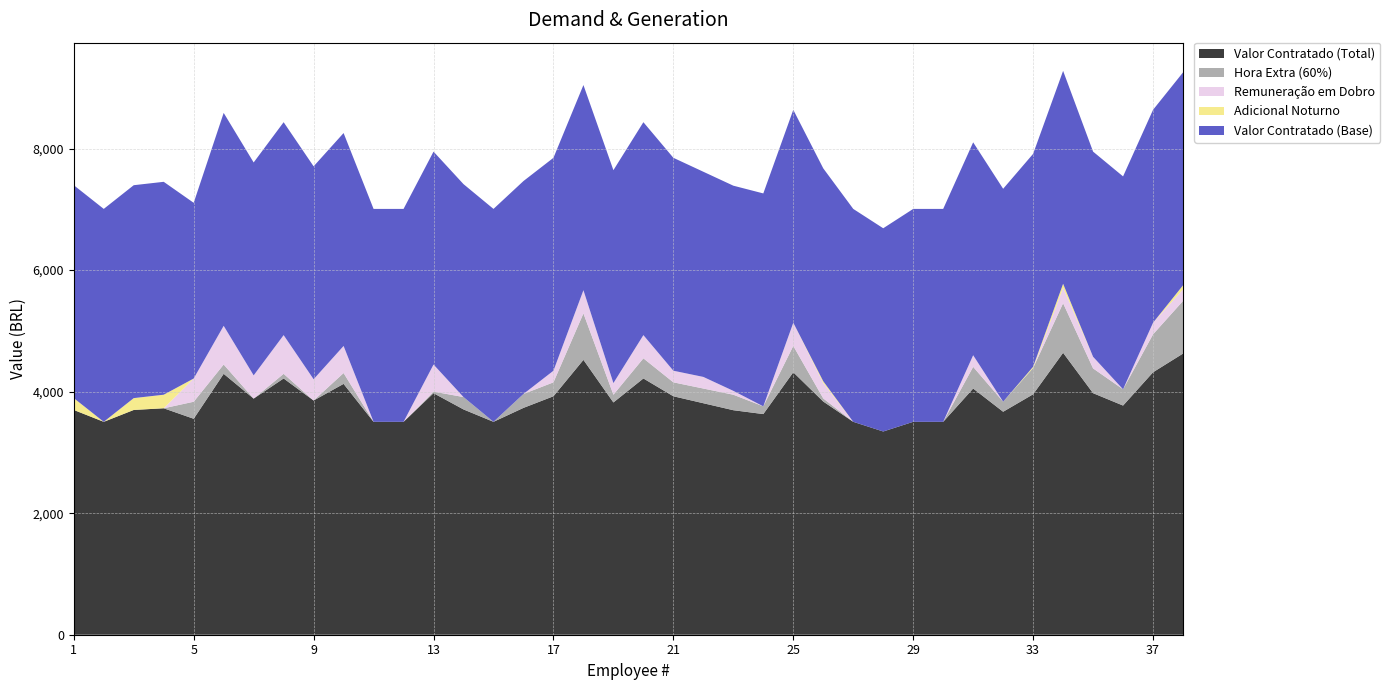

Reading right to left, extract all data points from this chart.

Valor Contratado (Total): 38=4626.8	37=4319.1	36=3771.2	35=3975.1	34=4639.6	33=3956.8	32=3669.3	31=4051.5	30=3503.7	29=3503.7	28=3344.4	27=3503.7	26=3837.3	25=4319.1	24=3631.1	23=3694.8	22=3809.4	21=3924.1	20=4217.1	19=3822.4	18=4522.9	17=3924.1	16=3733.0	15=3503.7	14=3707.5	13=3975.1	12=3503.7	11=3503.7	10=4128.0	9=3854.0	8=4217.1	7=3885.9	6=4293.6	5=3553.8	4=3726.6	3=3698.8	2=3503.7	1=3698.8
Hora Extra (60%): 38=866.4	37=624.3	36=267.6	35=407.7	34=815.4	33=433.2	32=165.6	31=356.7	30=0.0	29=0.0	28=0.0	27=0.0	26=51.0	25=433.2	24=127.4	23=254.8	22=242.1	21=229.3	20=331.3	19=127.4	18=764.4	17=229.3	16=229.3	15=0.0	14=203.8	13=25.5	12=0.0	11=0.0	10=178.4	9=0.0	8=76.4	7=0.0	6=152.9	5=280.3	4=0.0	3=0.0	2=0.0	1=0.0
Remuneração em Dobro: 38=191.1	37=191.1	36=0.0	35=191.1	34=254.8	33=0.0	32=0.0	31=191.1	30=0.0	29=0.0	28=0.0	27=0.0	26=254.8	25=382.2	24=0.0	23=63.7	22=191.1	21=191.1	20=382.2	19=191.3	18=382.2	17=191.1	16=0.0	15=0.0	14=0.0	13=445.9	12=0.0	11=0.0	10=445.9	9=350.4	8=637.0	7=382.2	6=637.0	5=382.2	4=0.0	3=0.0	2=0.0	1=0.0
Adicional Noturno: 38=65.7	37=0.0	36=0.0	35=0.0	34=65.7	33=19.9	32=0.0	31=0.0	30=0.0	29=0.0	28=0.0	27=0.0	26=27.9	25=0.0	24=0.0	23=0.0	22=0.0	21=0.0	20=0.0	19=0.0	18=0.0	17=0.0	16=0.0	15=0.0	14=0.0	13=0.0	12=0.0	11=0.0	10=0.0	9=0.0	8=0.0	7=0.0	6=0.0	5=0.0	4=223.0	3=195.1	2=0.0	1=195.1
Valor Contratado (Base): 38=3503.7	37=3503.7	36=3503.7	35=3376.3	34=3503.7	33=3503.7	32=3503.7	31=3503.7	30=3503.7	29=3503.7	28=3344.4	27=3503.7	26=3503.7	25=3503.7	24=3503.7	23=3376.3	22=3376.3	21=3503.7	20=3503.7	19=3503.7	18=3376.3	17=3503.7	16=3503.7	15=3503.7	14=3503.7	13=3503.7	12=3503.7	11=3503.7	10=3503.7	9=3503.7	8=3503.7	7=3503.7	6=3503.7	5=2891.3	4=3503.7	3=3503.7	2=3503.7	1=3503.7